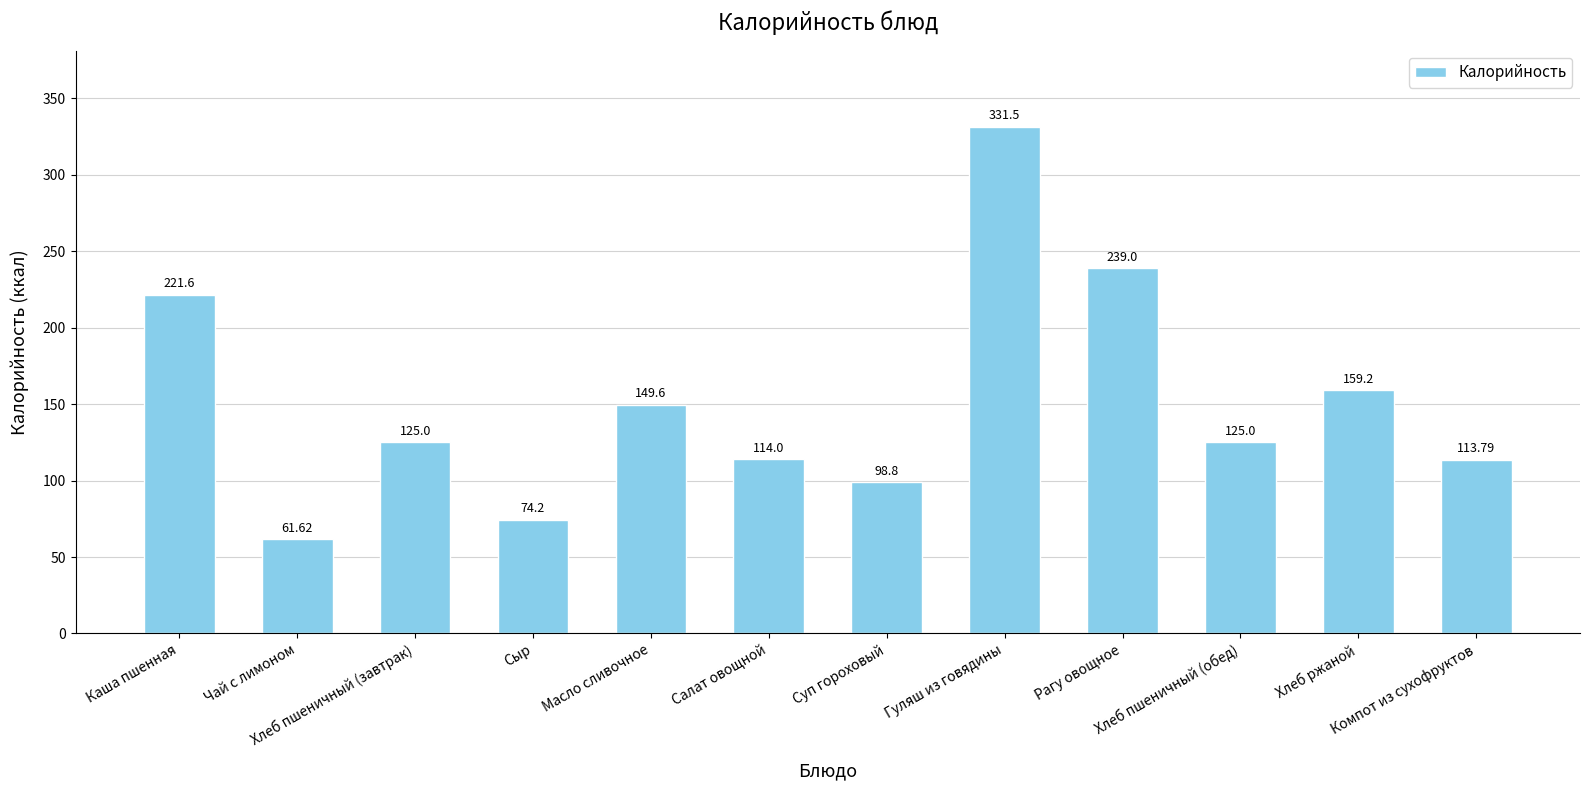

What position from the right is Гуляш из говядины?

5